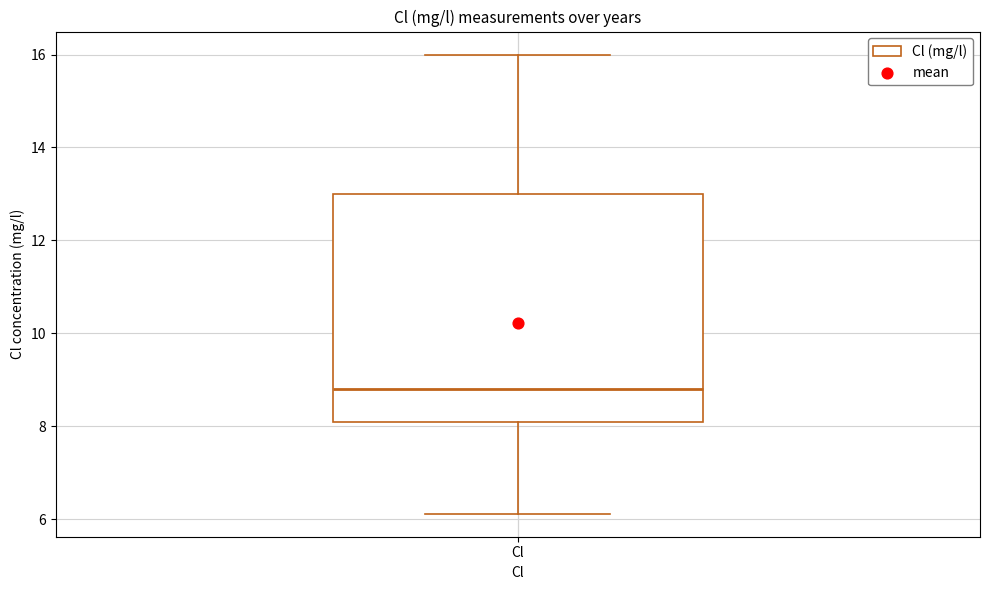

Where does the lower whisker of the box for Cl end on the y-axis? The values are not printed on the chart, so give them approximately, as read against the axis.

6.2